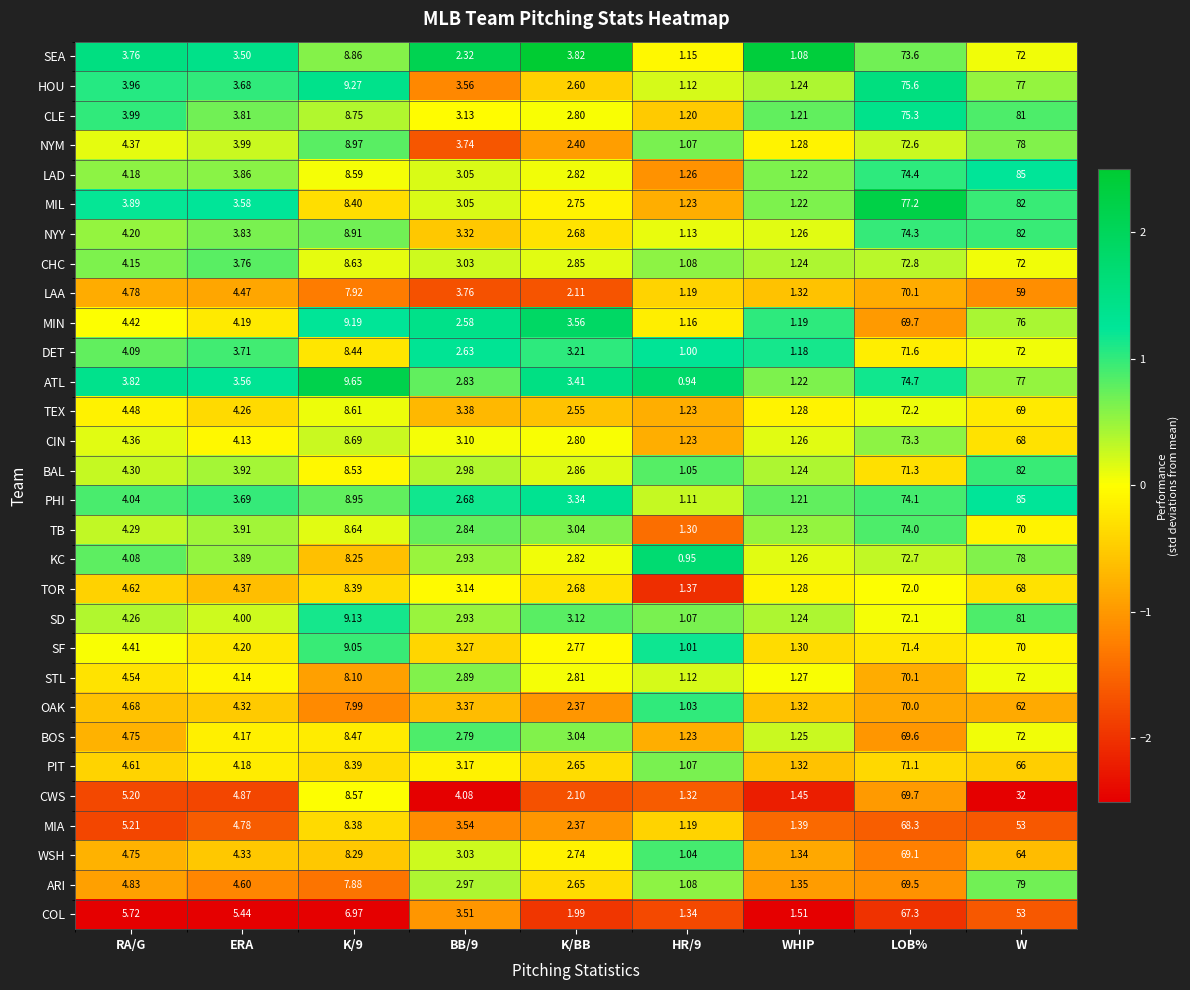

At which category is the sum across all series the highest?

LOB%